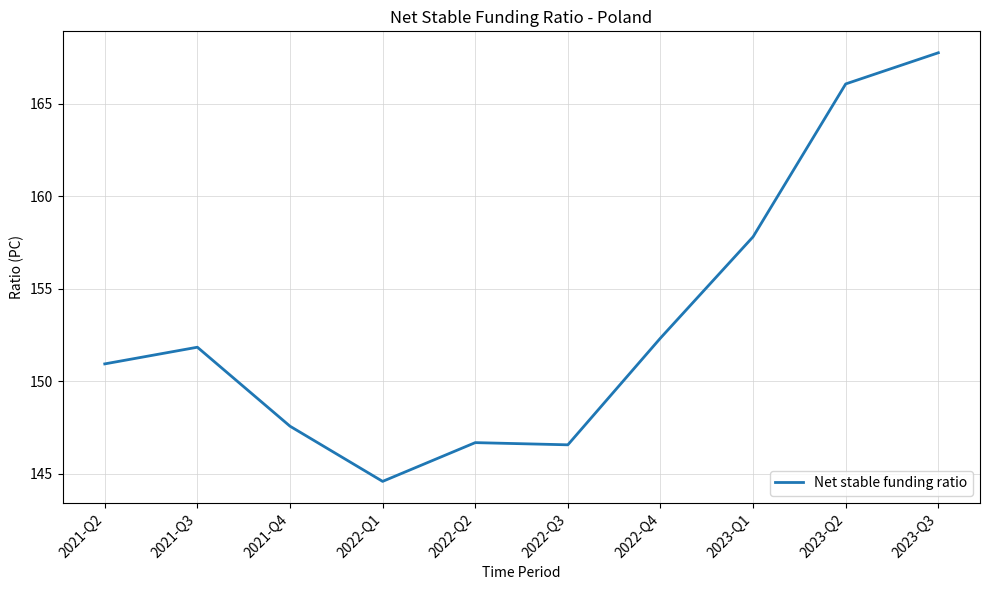

What is the sum of the values at 2021-Q3 and 2023-Q2?

317.9